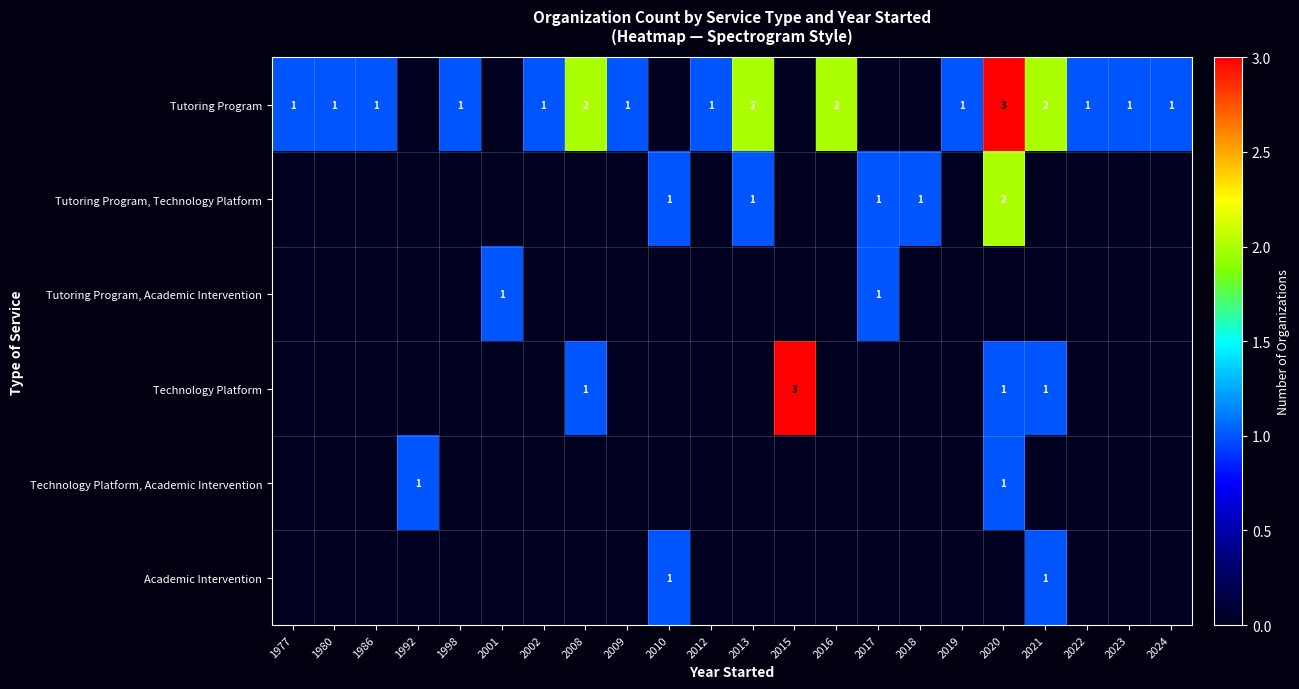

What is the total value across all series at 1977?

1